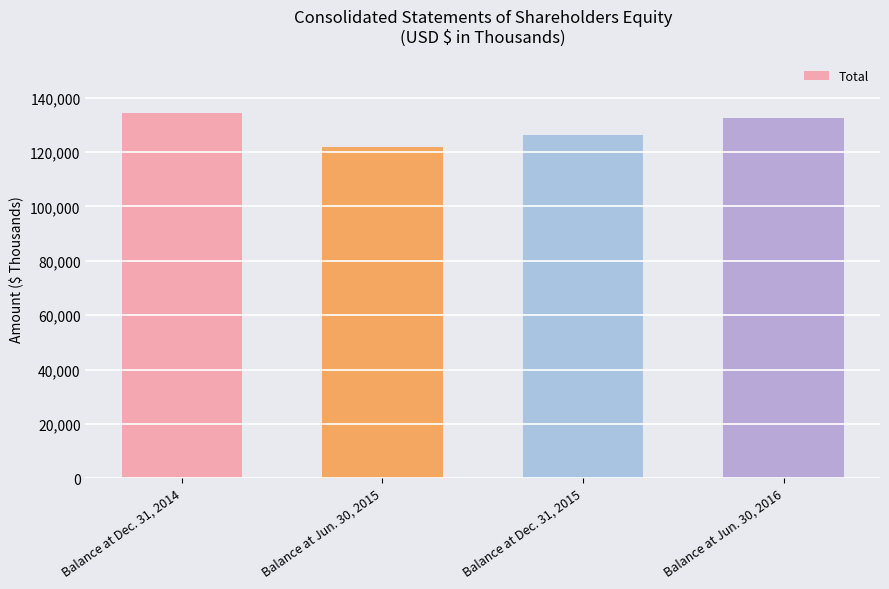

Are the bars grouped side by side (vs. stacked)?

No